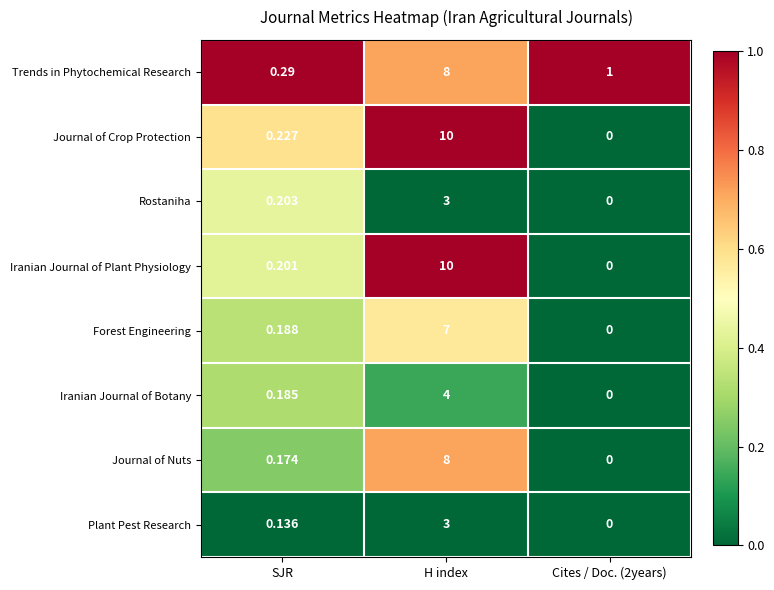

At which label does Iranian Journal of Botany reach its peak?

H index